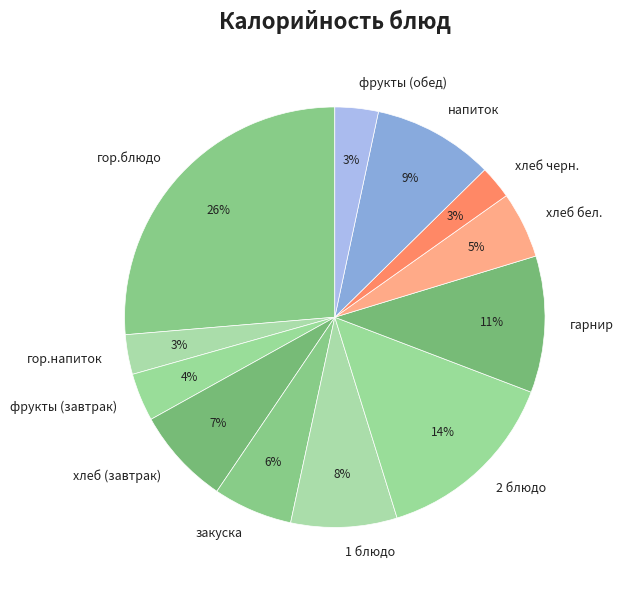

Count the number of slices in the pie.

12